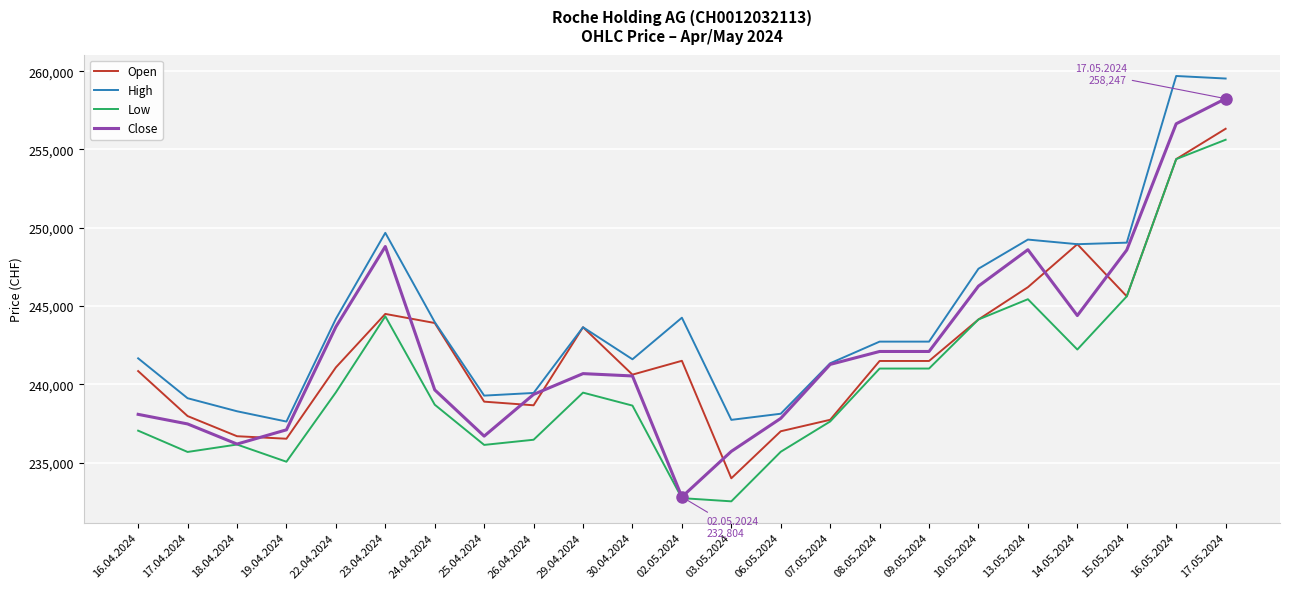

What is the highest value of the Low series?

255622